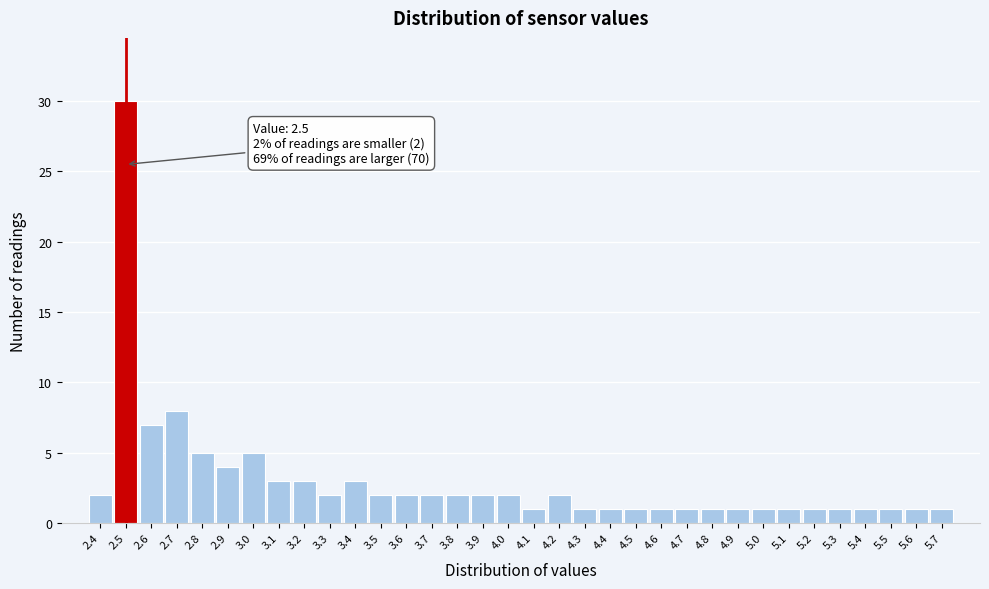

Which range on the x-axis has the tallest bar?

2.45 to 2.55